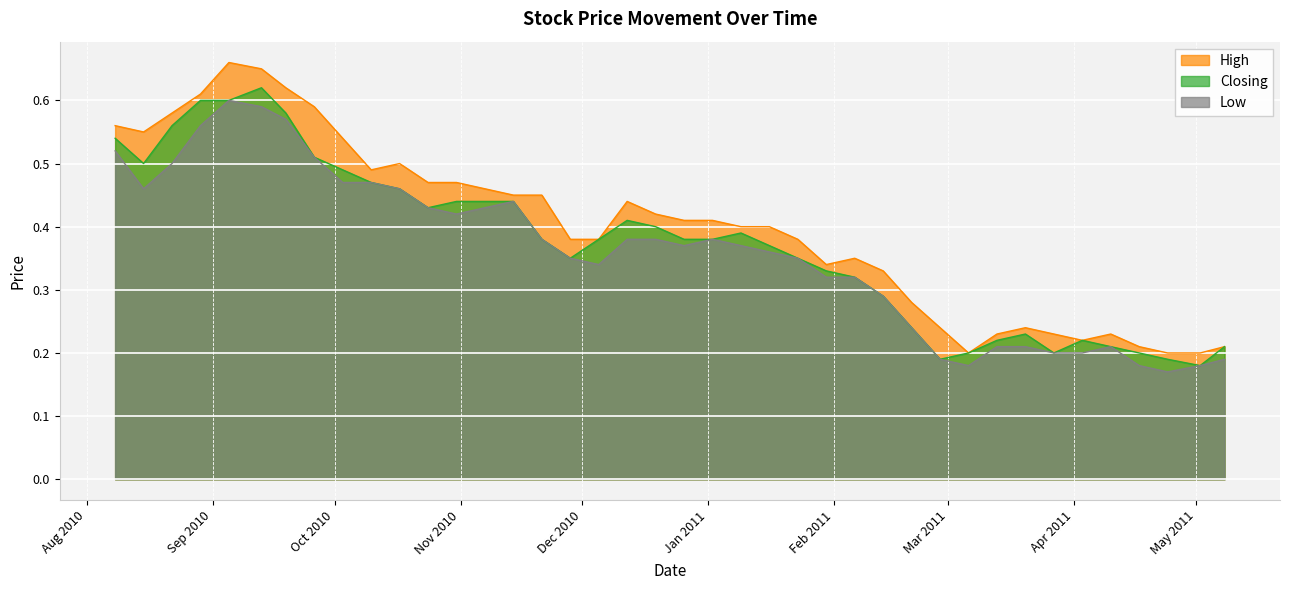

Which category has the highest value in the Low series?

05/09/2010